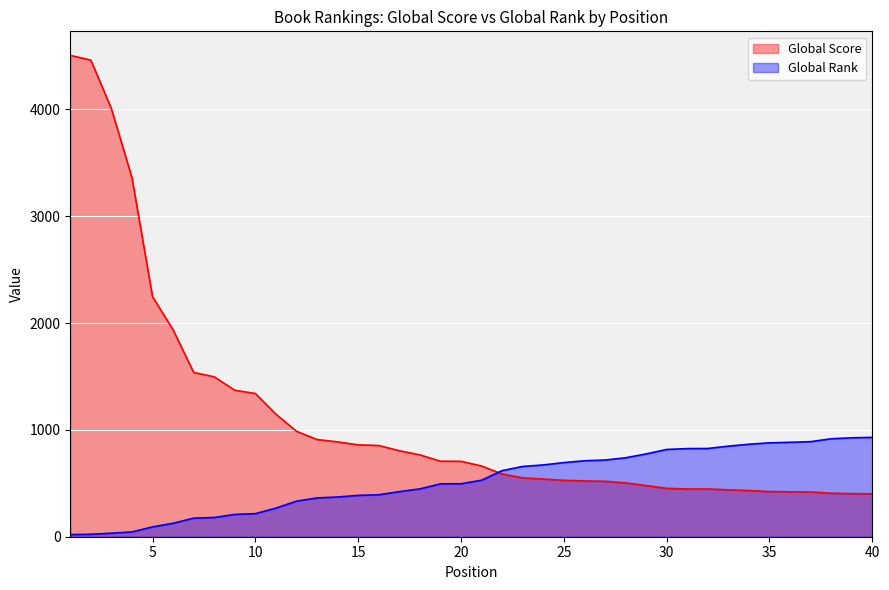

Rank the categories by Global Rank value from lowest to highest.

1, 2, 3, 4, 5, 6, 7, 8, 9, 10, 11, 12, 13, 14, 15, 16, 17, 18, 19, 20, 21, 22, 23, 24, 25, 26, 27, 28, 29, 30, 31, 32, 33, 34, 35, 36, 37, 38, 39, 40